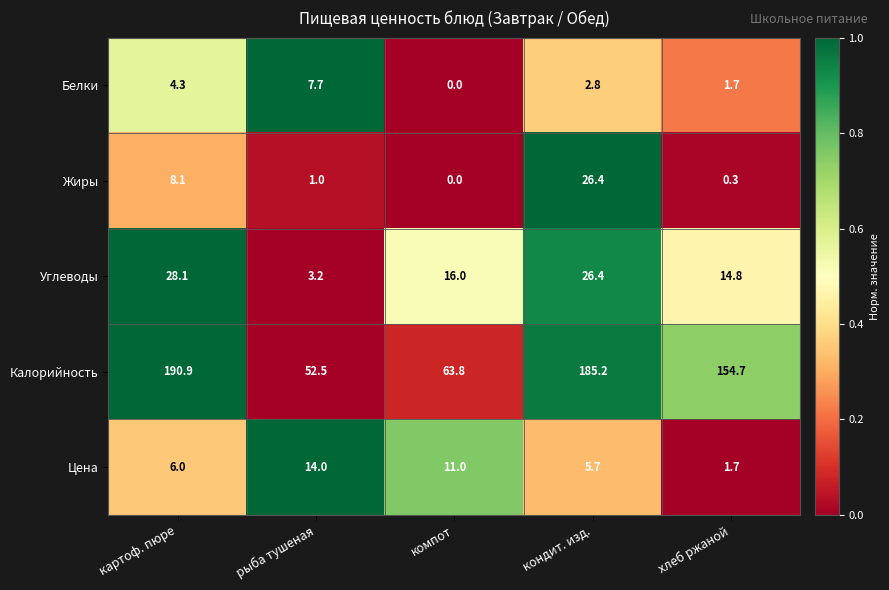

Reading left to right, what are all the values shown in this chart?

Белки: 4.3	7.7	0.0	2.8	1.7
Жиры: 8.1	1.0	0.0	26.4	0.3
Углеводы: 28.1	3.2	16.0	26.4	14.8
Калорийность: 190.9	52.5	63.8	185.2	154.7
Цена: 6.0	14.0	11.0	5.7	1.7